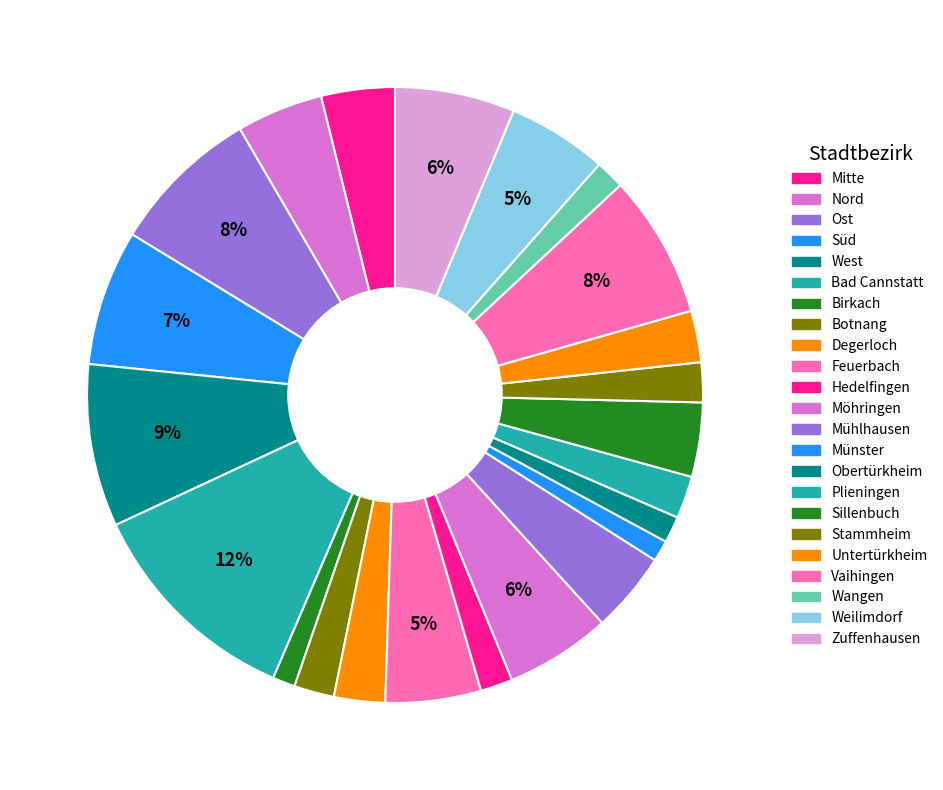

How many slices are in this pie chart?

23